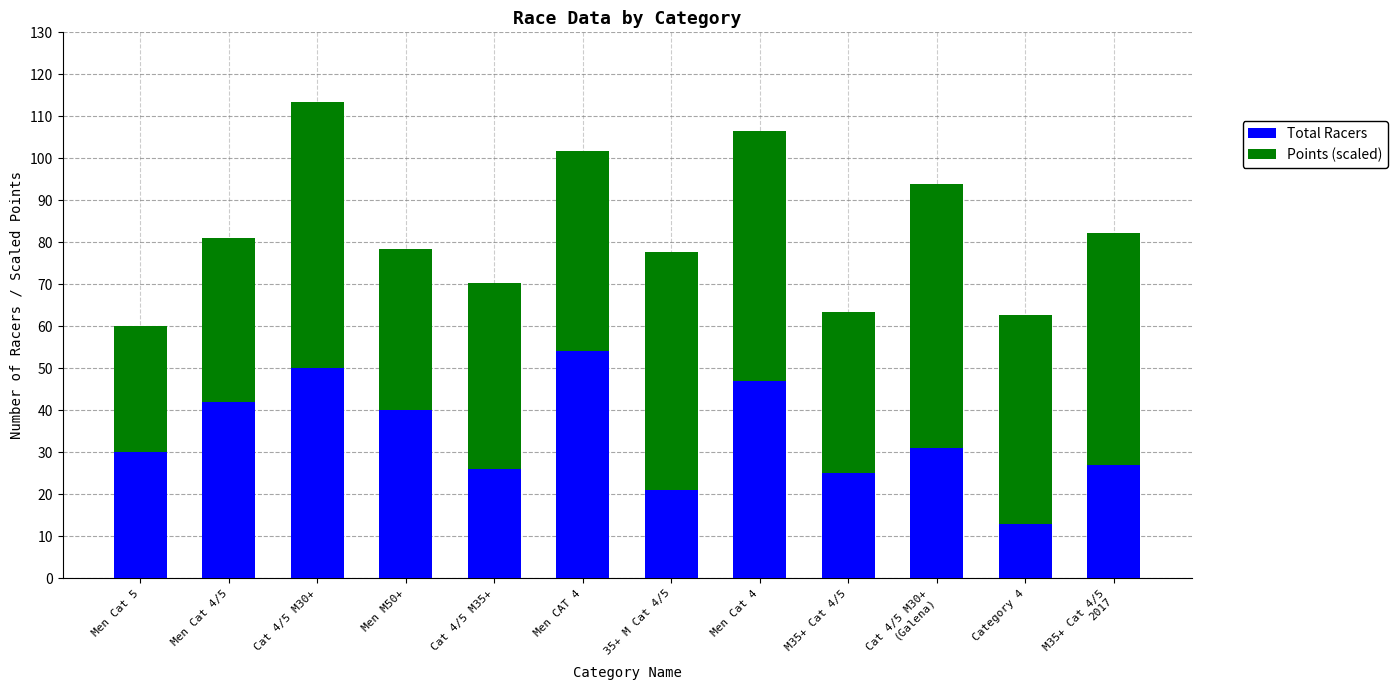

What is the total value across all series at Cat 4/5 M35+?

70.2